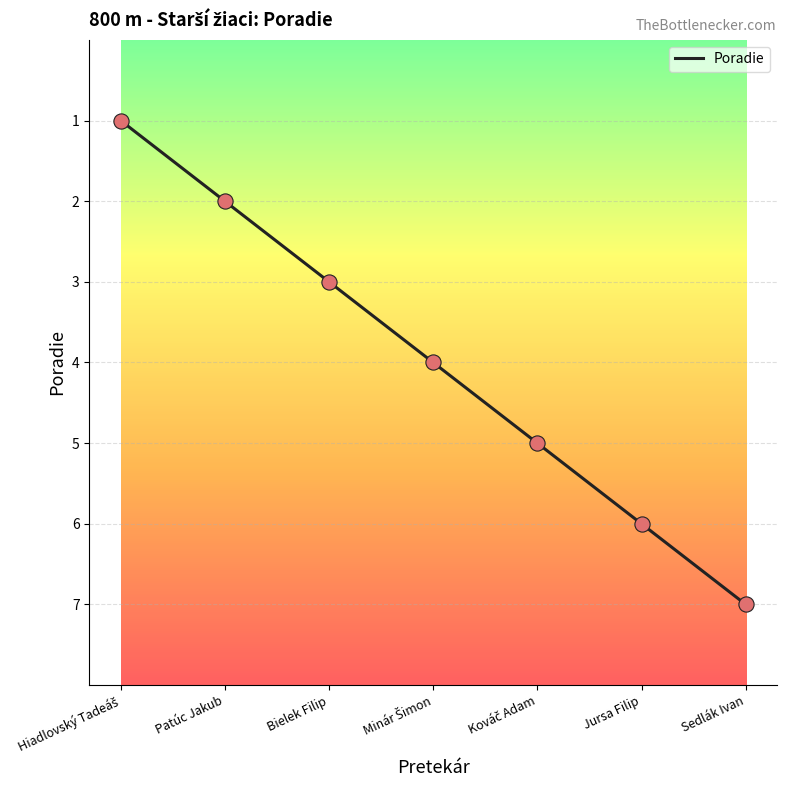

What is the ratio of the value at Patúc Jakub to the value at Bielek Filip?

0.7